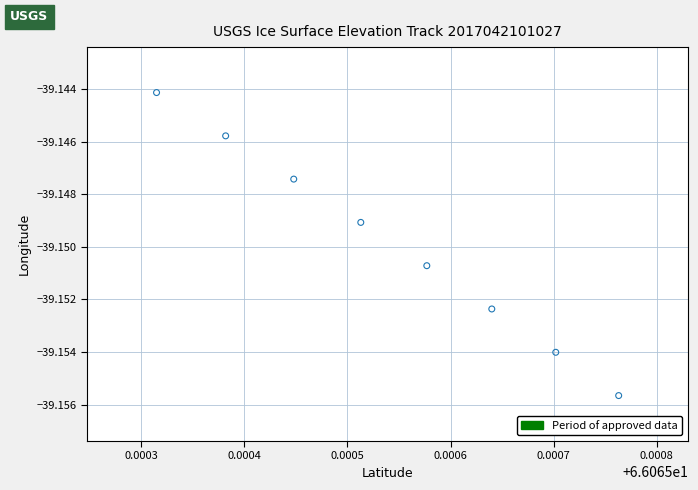

What is the average X value?

66.1